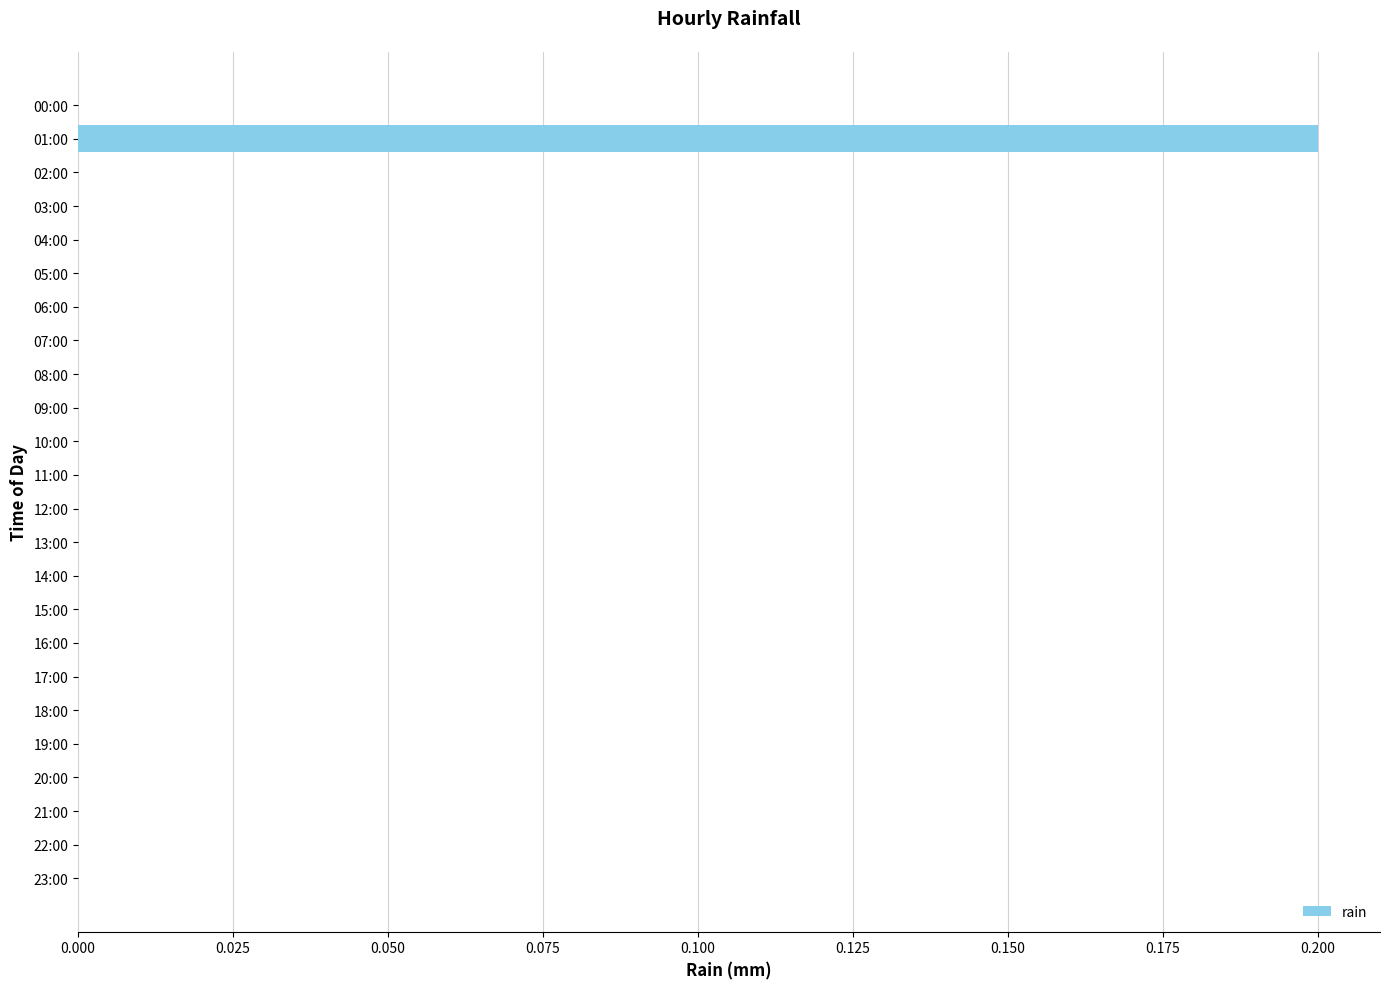

True or false: the data shows -0.1 at 08:00.

False